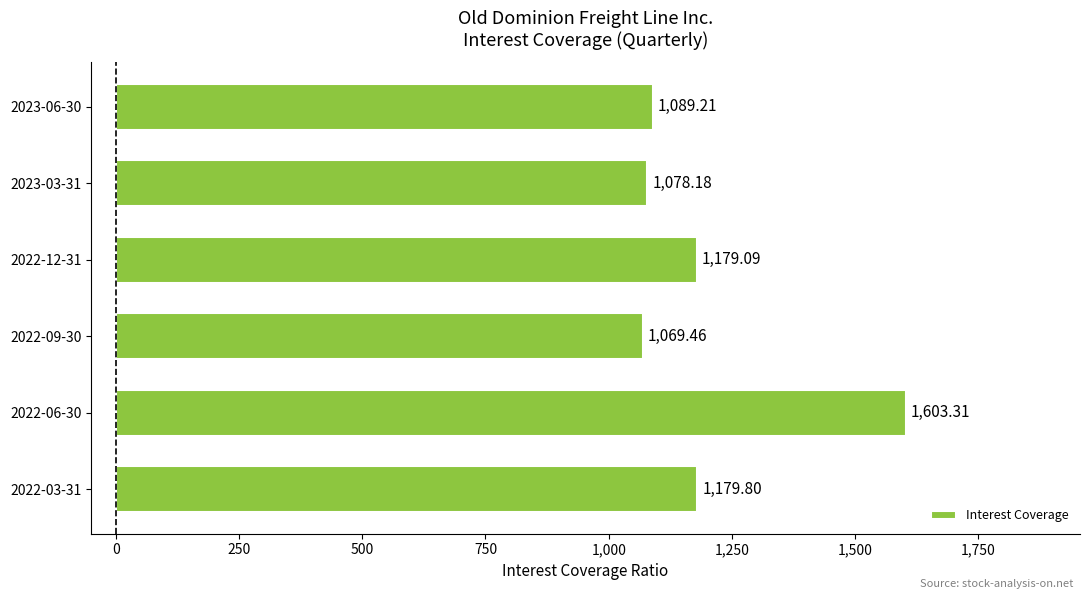

List the labels in order of value, largest first.

2022-06-30, 2022-03-31, 2022-12-31, 2023-06-30, 2023-03-31, 2022-09-30